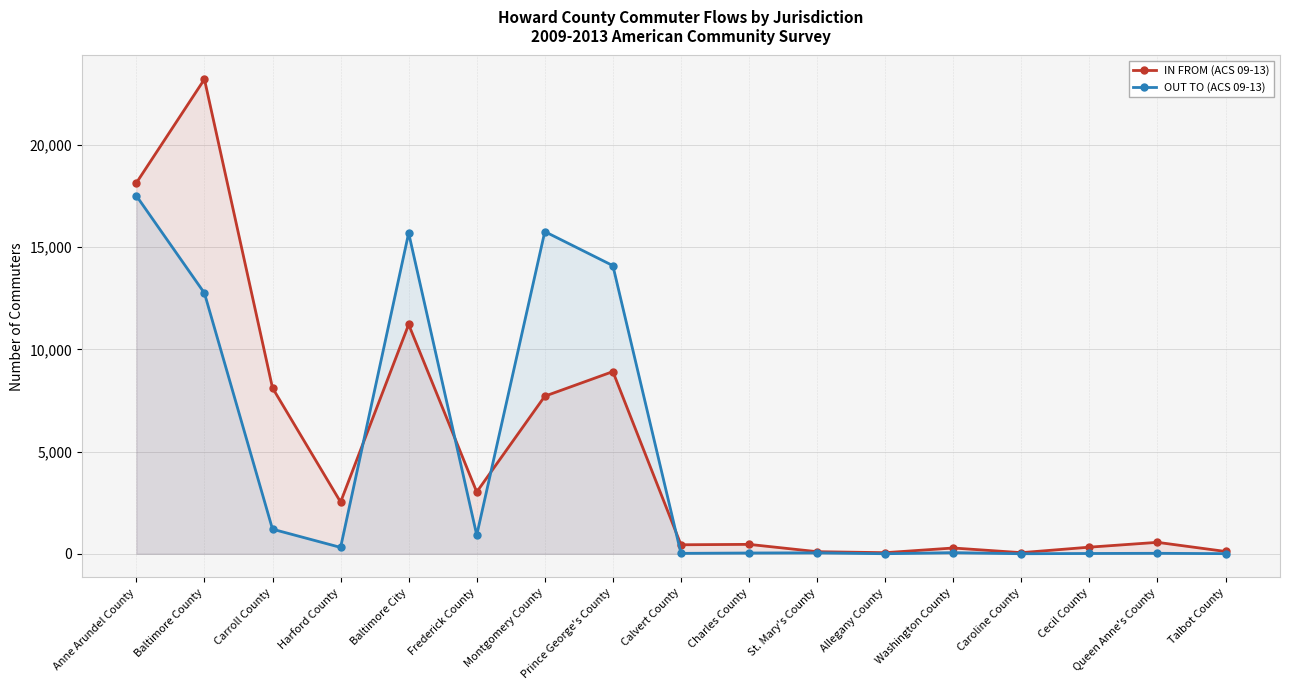

What is the total value across all series at Baltimore City?

26907